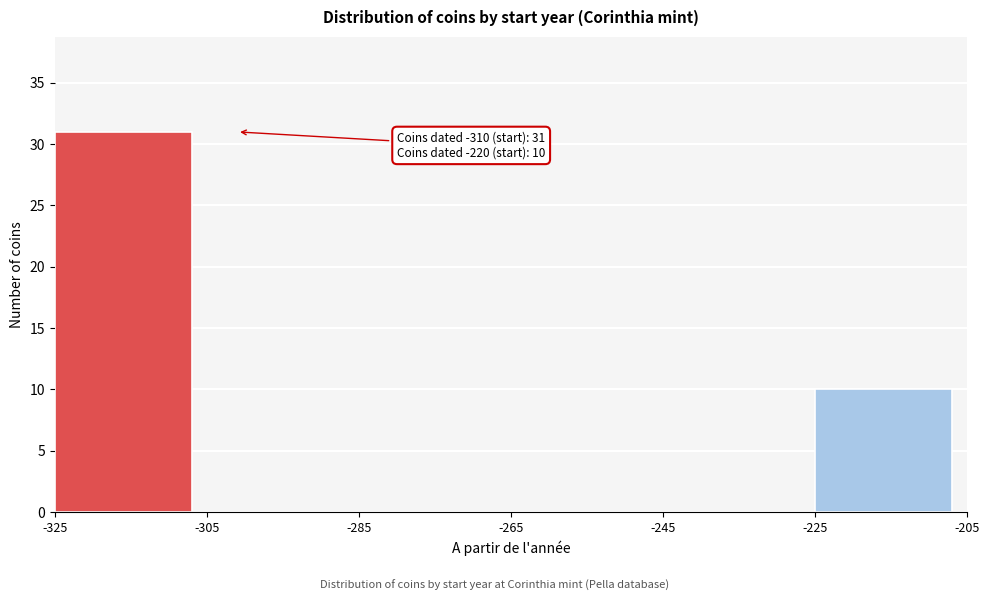

Over which range of the x-axis is the bar tallest?

-325 to -305